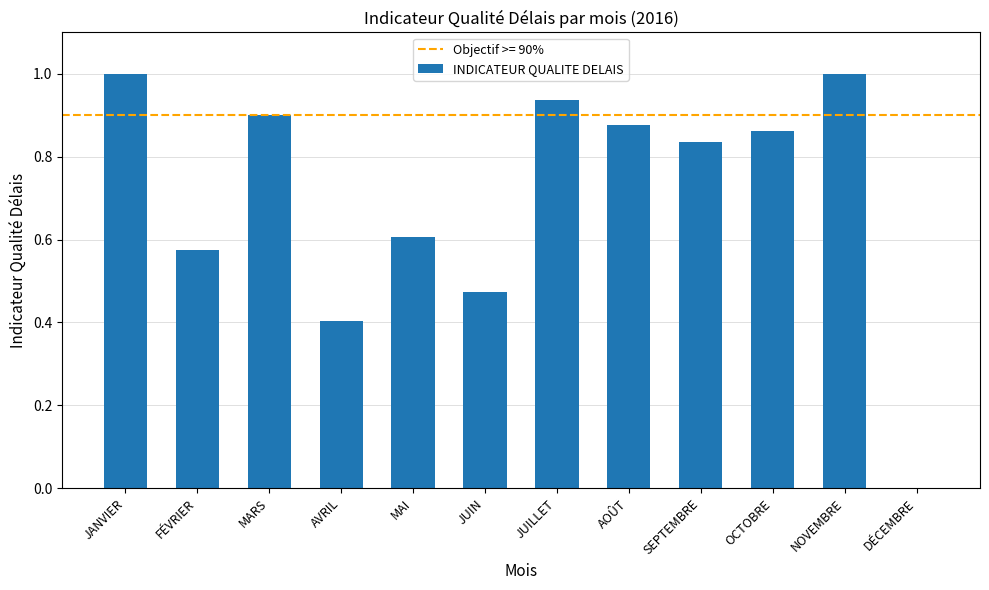

What is the approximate value at JANVIER?

1.0